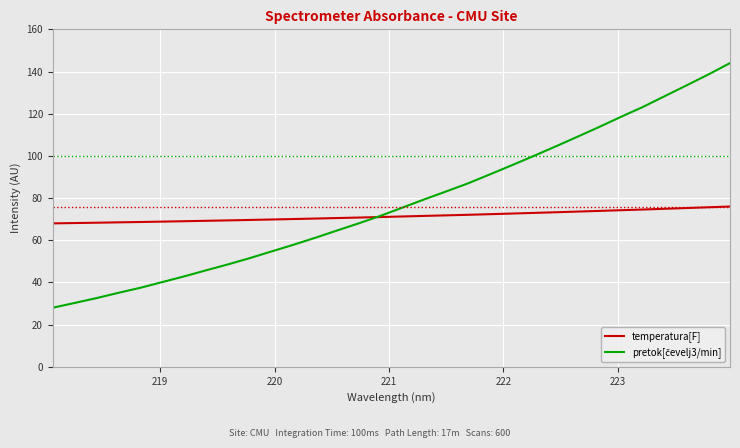

What is the maximum value shown in the chart?

144.0